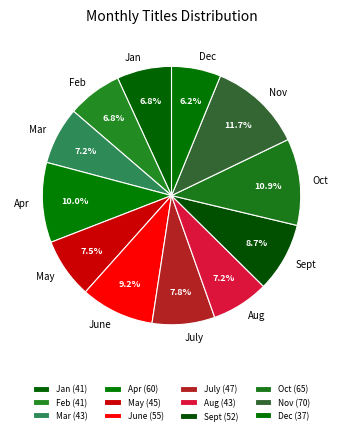

What is the total percentage of Aug and May?

14.7%